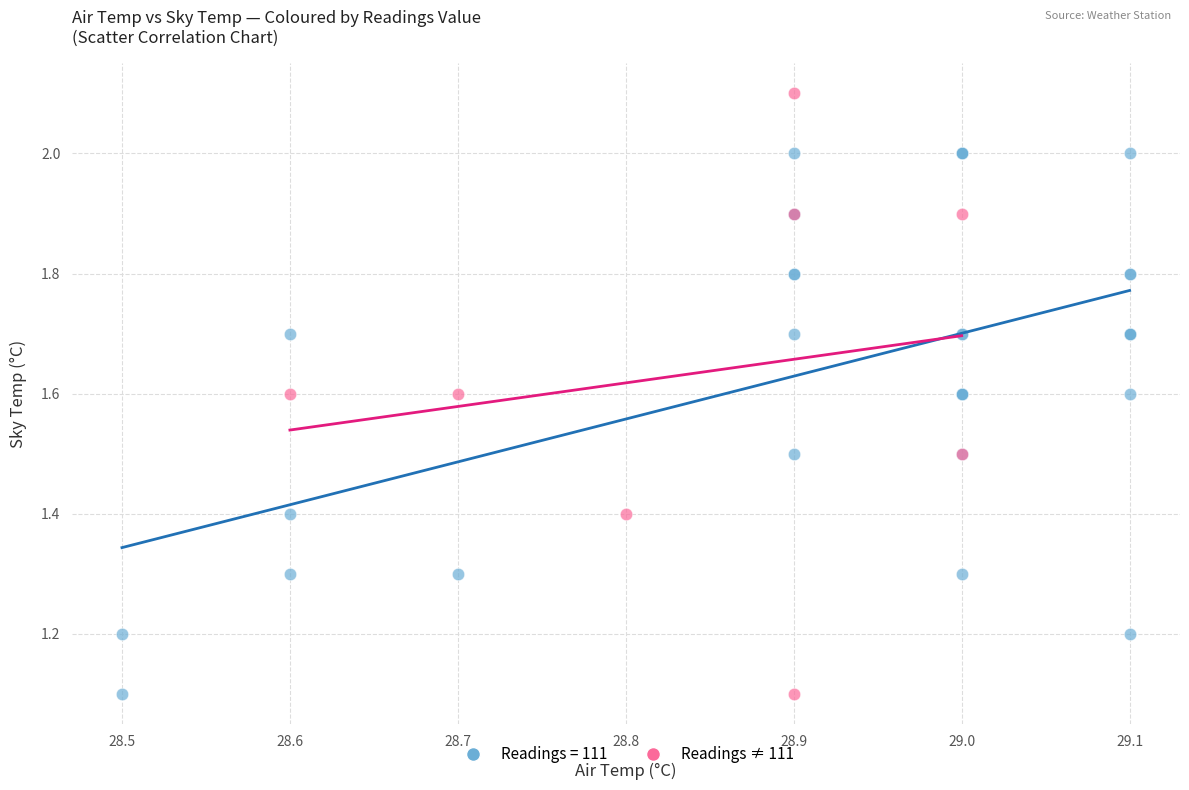

Which series contains the highest Y value?

Readings ≠ 111